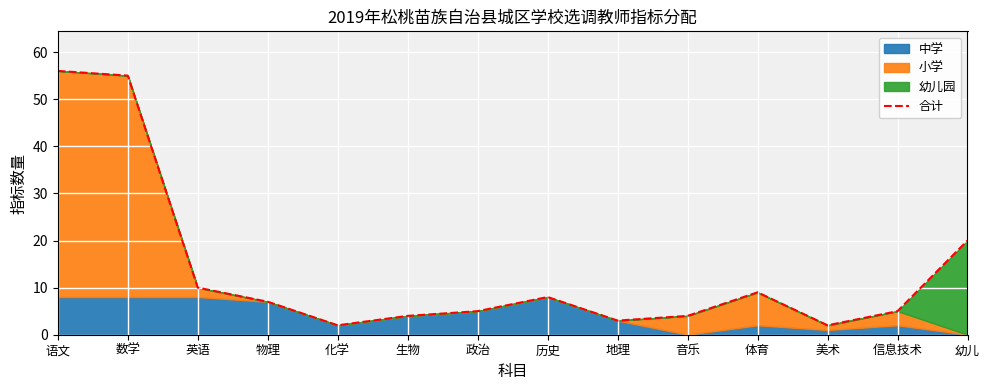

What is the difference between the maximum and second lowest values?

54